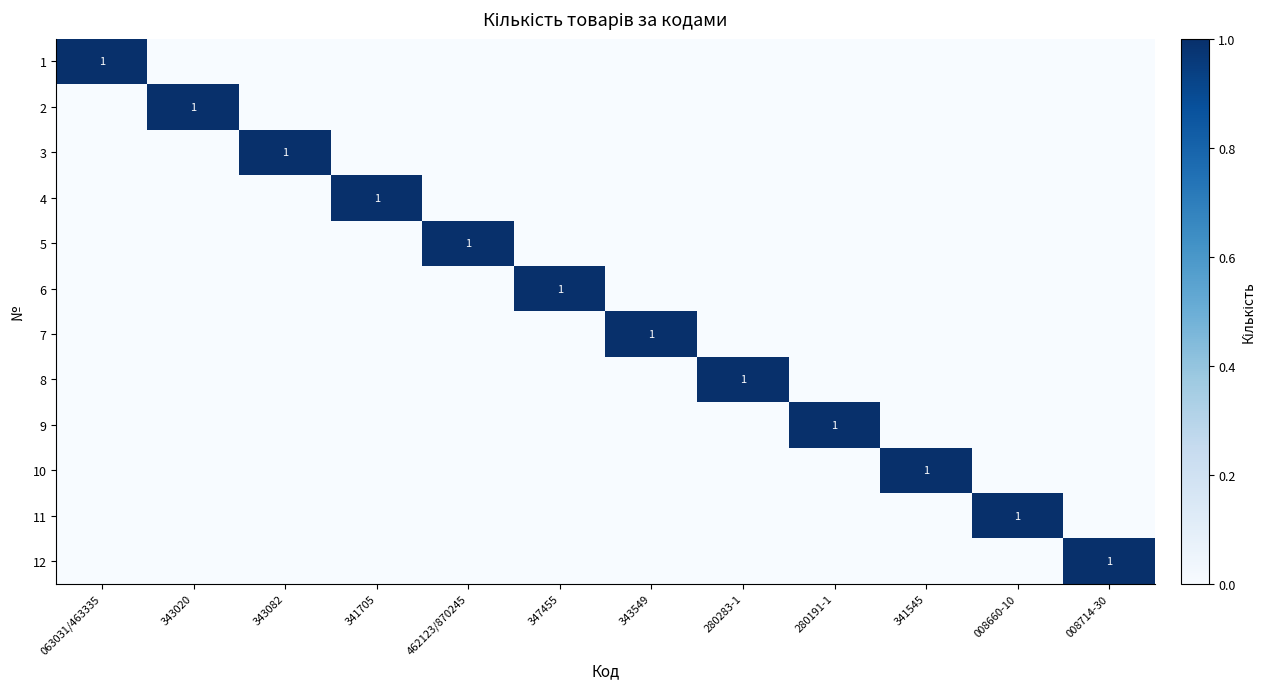

Is it true that 6 equals 1 at 347455?

True